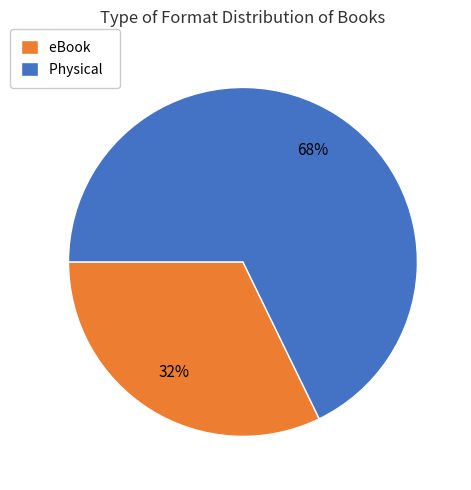

What is the ratio of the value at eBook to the value at Physical?

0.5